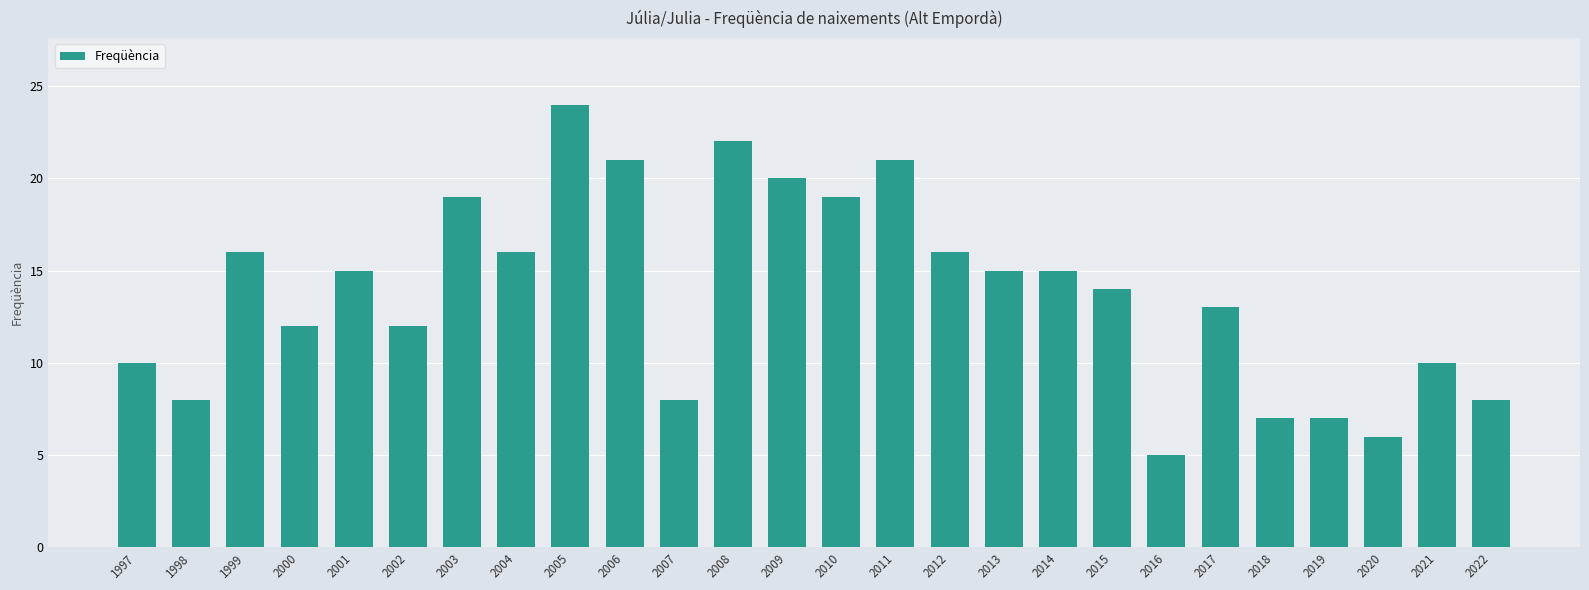

Between 2012 and 2017, which is larger?

2012